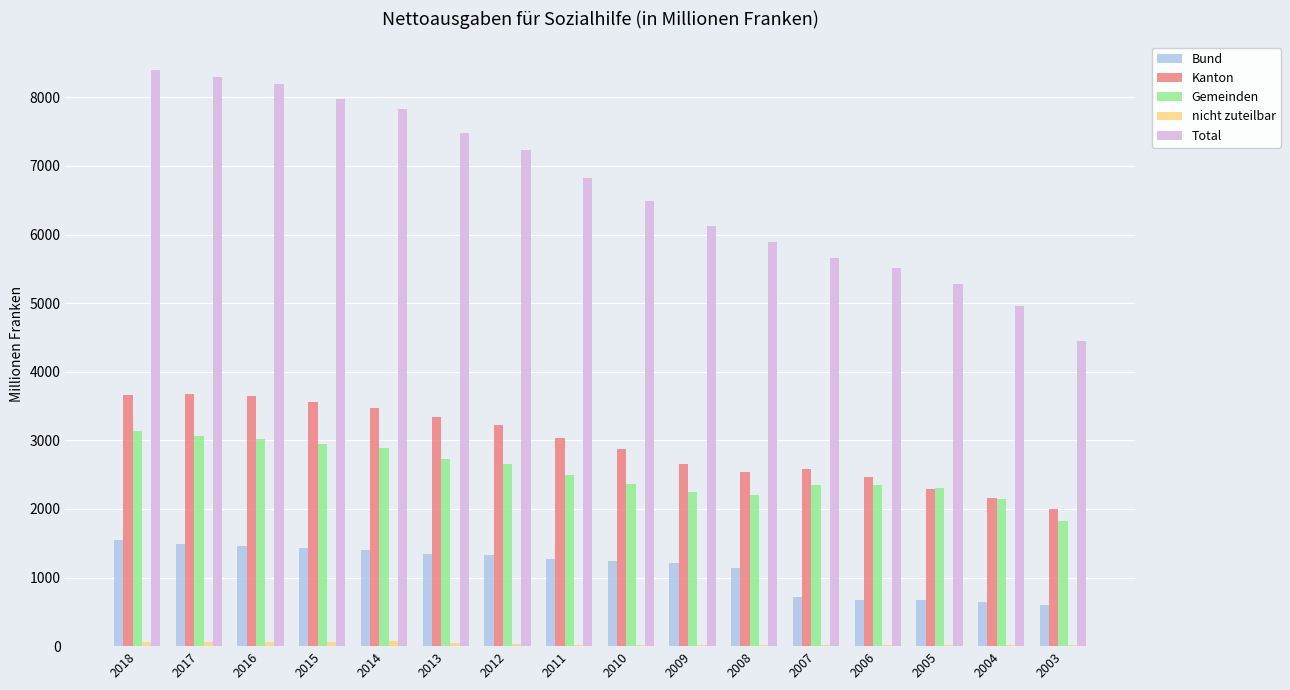

What is the sum of all Gemeinden values?

40708.9